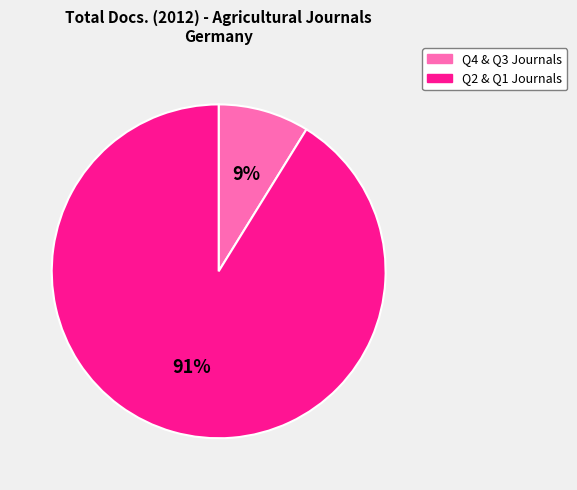

To the nearest percent, what is the difference between the largest and smallest slice percentages?

82%